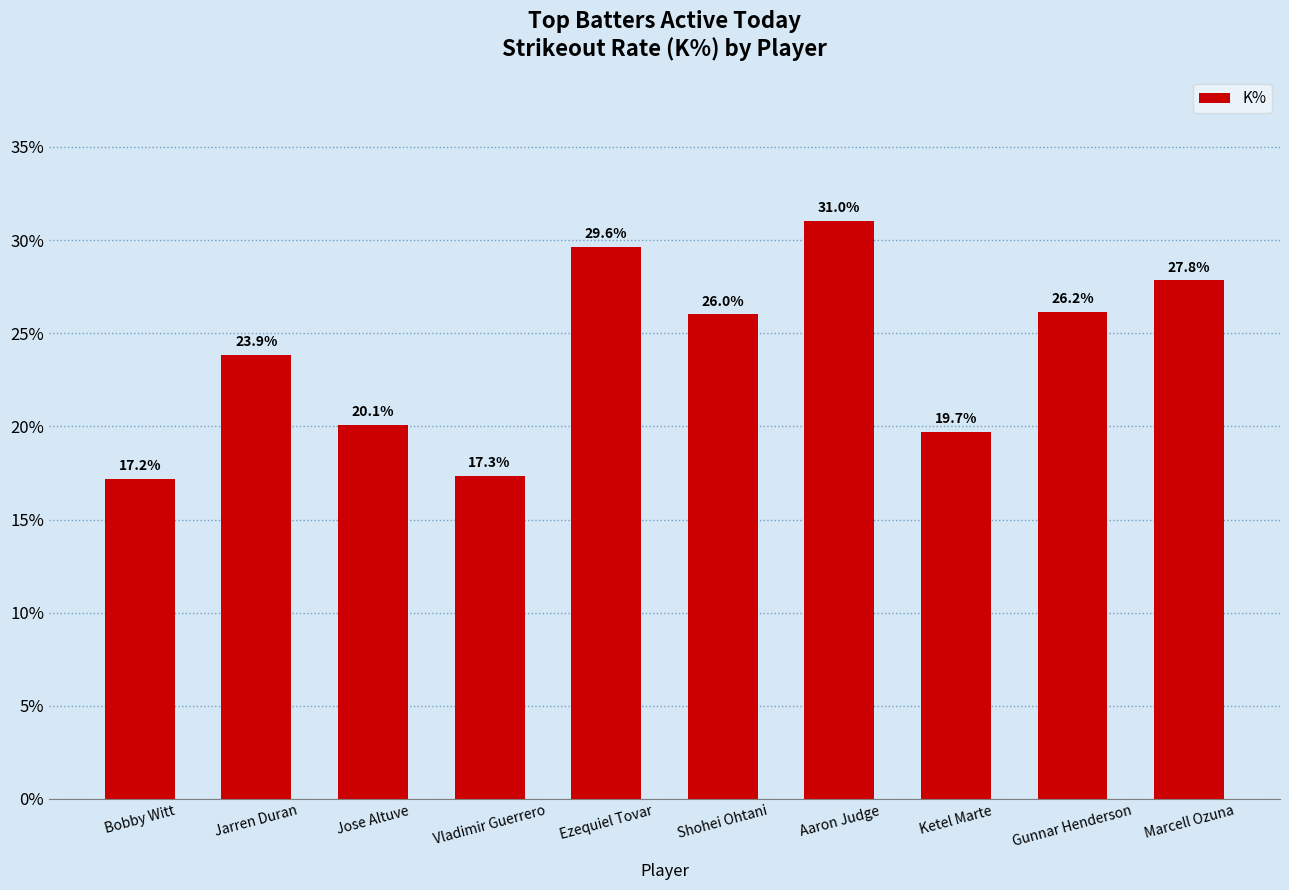

How many series are shown in this chart?

1